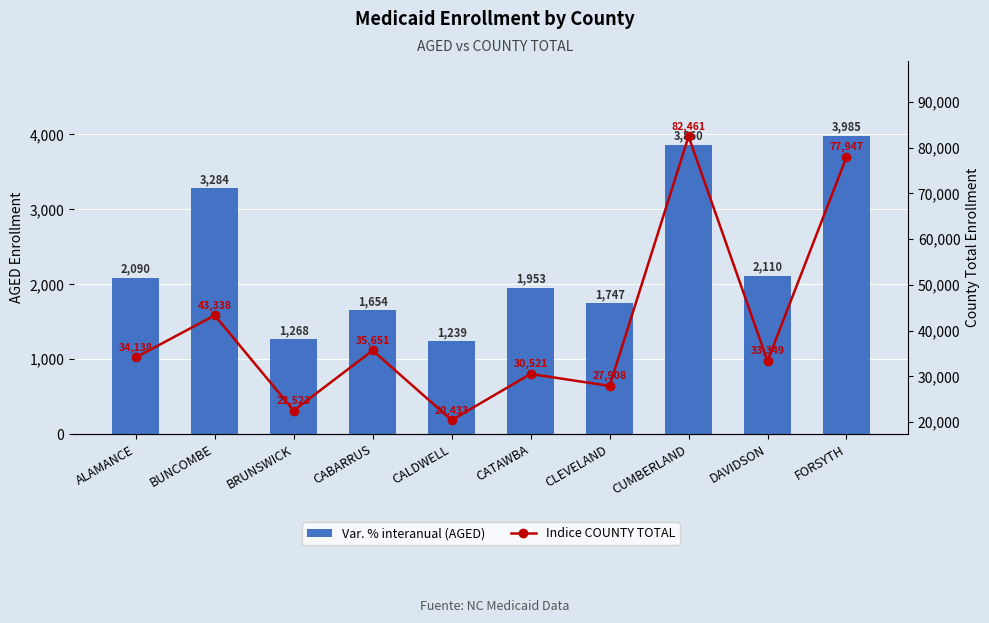

Between DAVIDSON and CUMBERLAND, which is larger?

CUMBERLAND